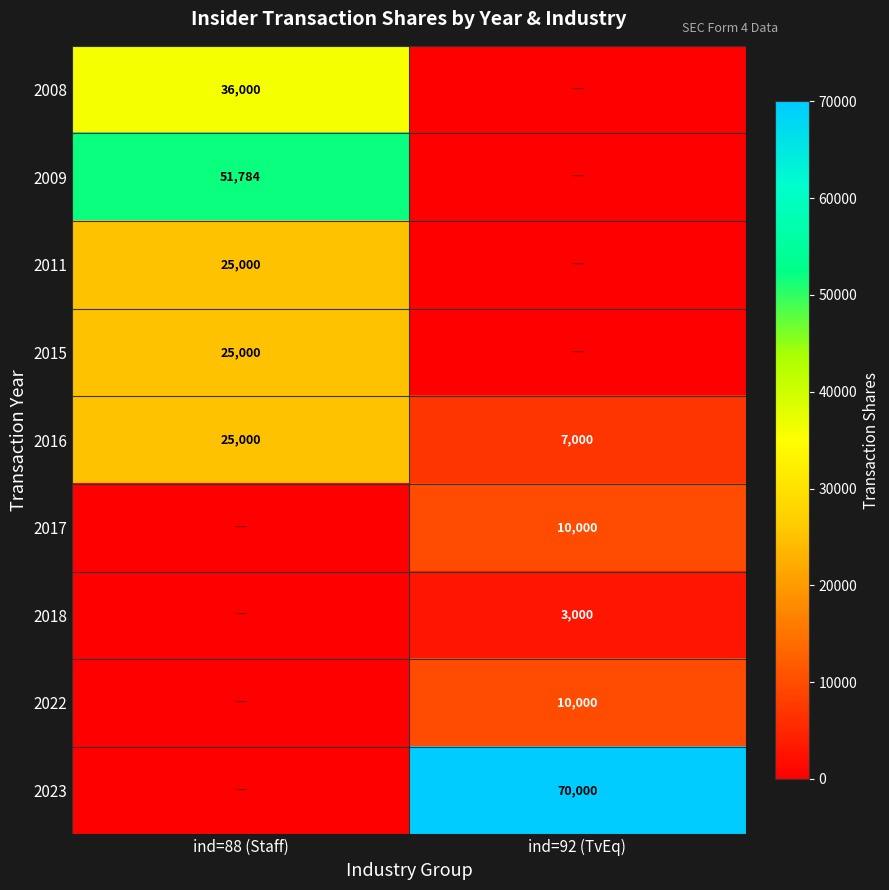

The value of 2017 at ind=92 (TvEq) is 17967. True or false?

False